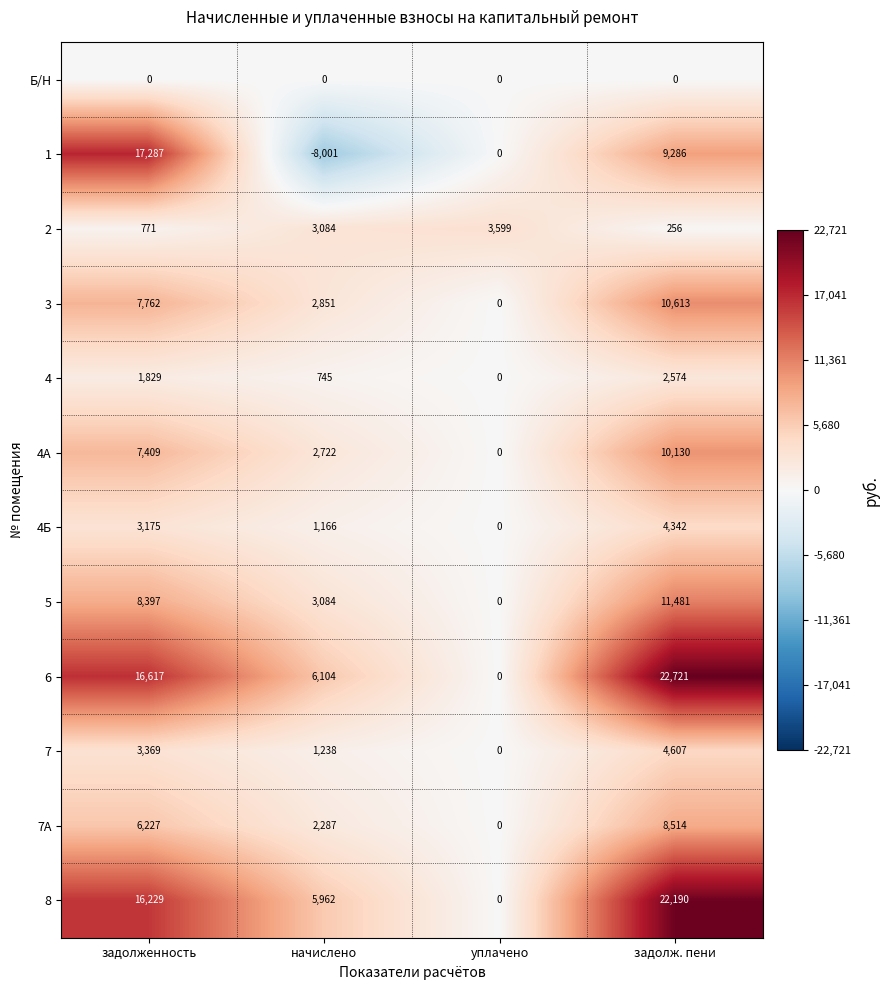

What is the difference between the maximum and second lowest values in the 4Б series?

3176